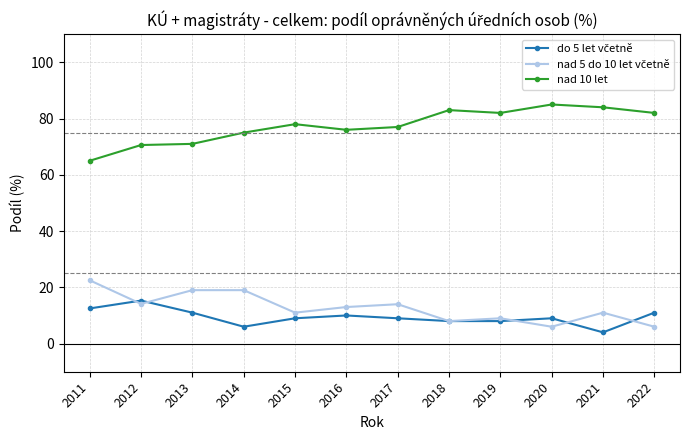

Which series has the largest total across all categories?

nad 10 let